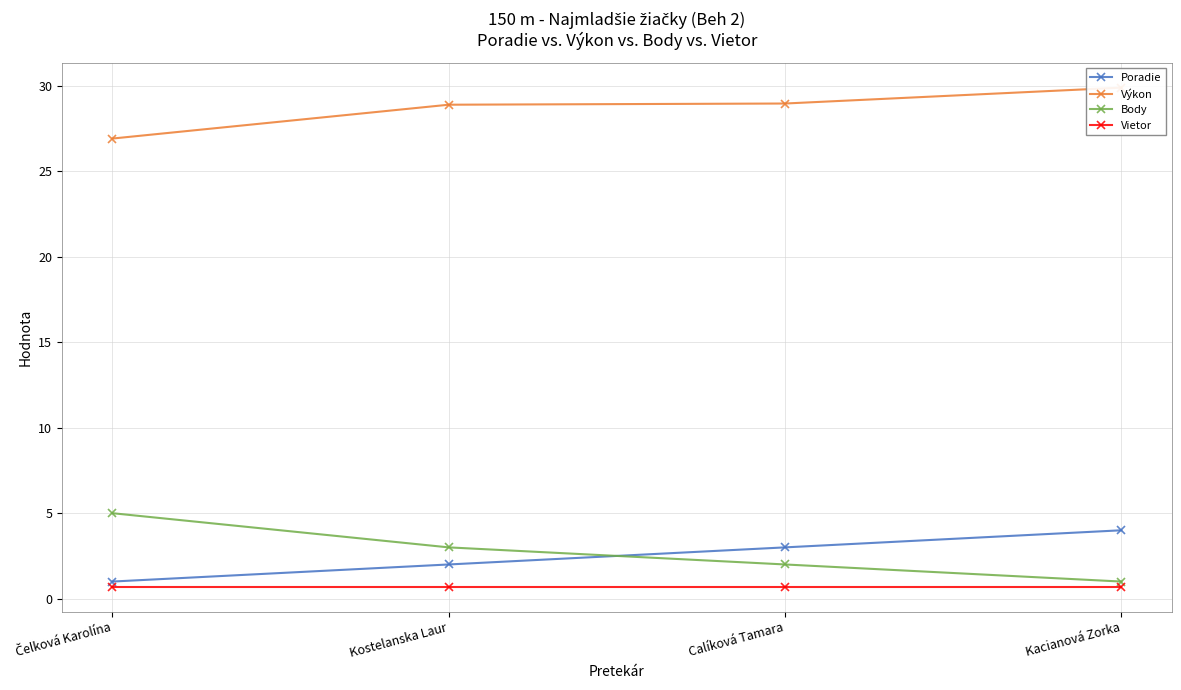

Reading right to left, what are all the values shown in this chart?

Poradie: 4.0	3.0	2.0	1.0
Výkon: 29.9	29.0	28.9	26.9
Body: 1.0	2.0	3.0	5.0
Vietor: 0.7	0.7	0.7	0.7